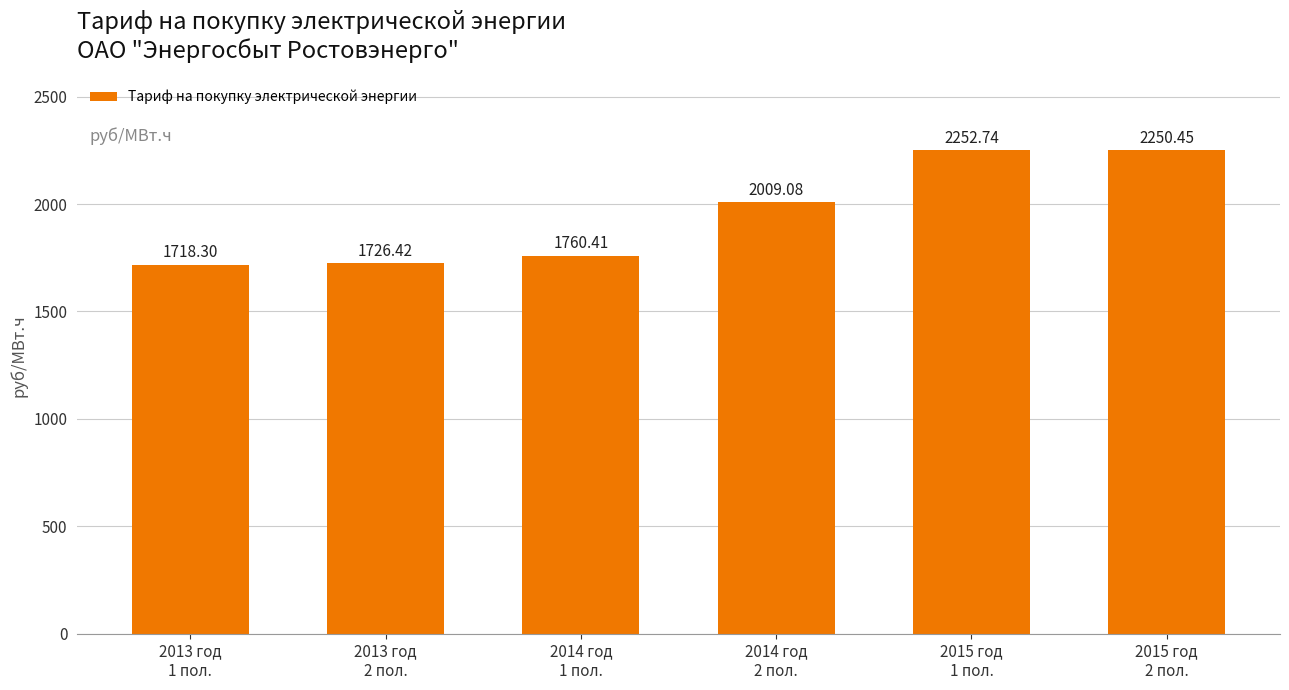

True or false: the data shows 1718.3 at 2013 год
1 пол..

True